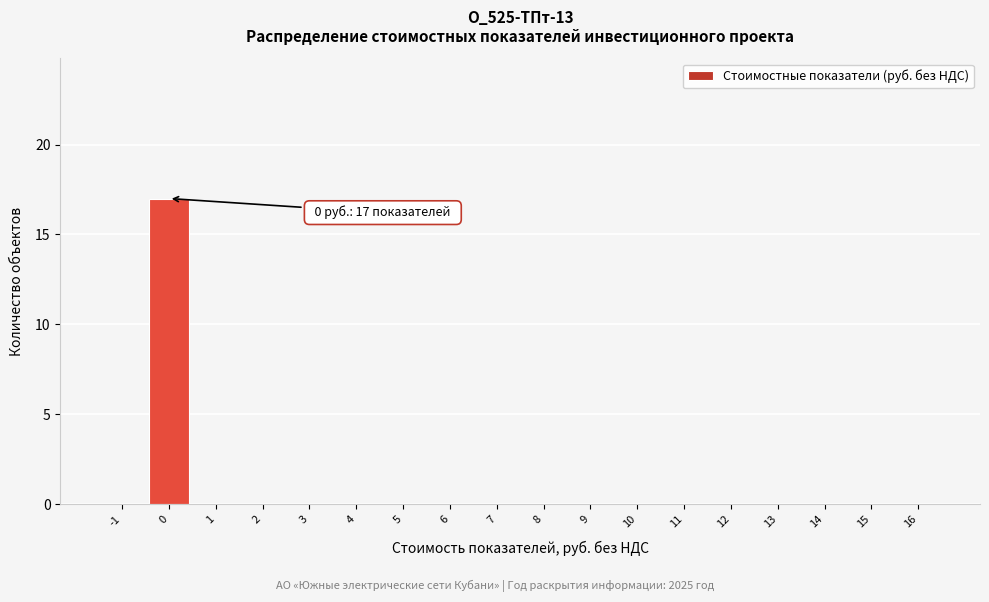

Reading left to right, what are all the values shown in this chart?

-1=0	0=17	1=0	2=0	3=0	4=0	5=0	6=0	7=0	8=0	9=0	10=0	11=0	12=0	13=0	14=0	15=0	16=0